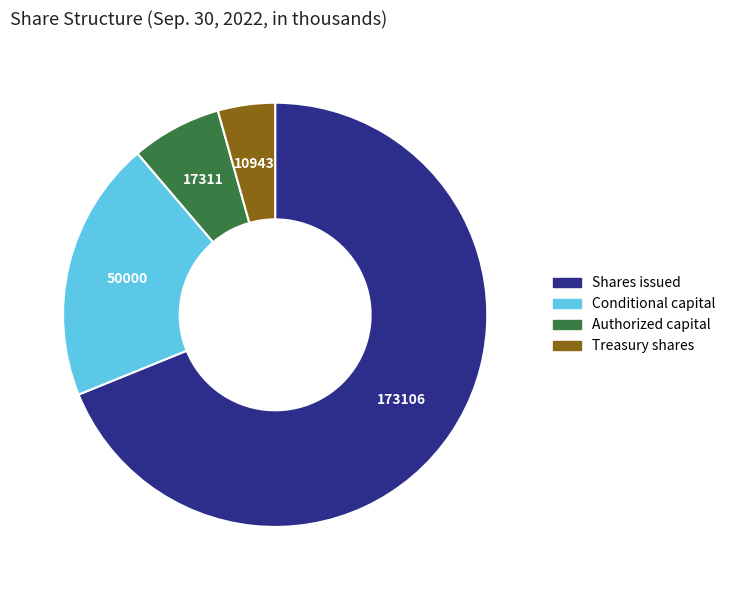

Does Shares issued account for over 50% of the chart?

Yes